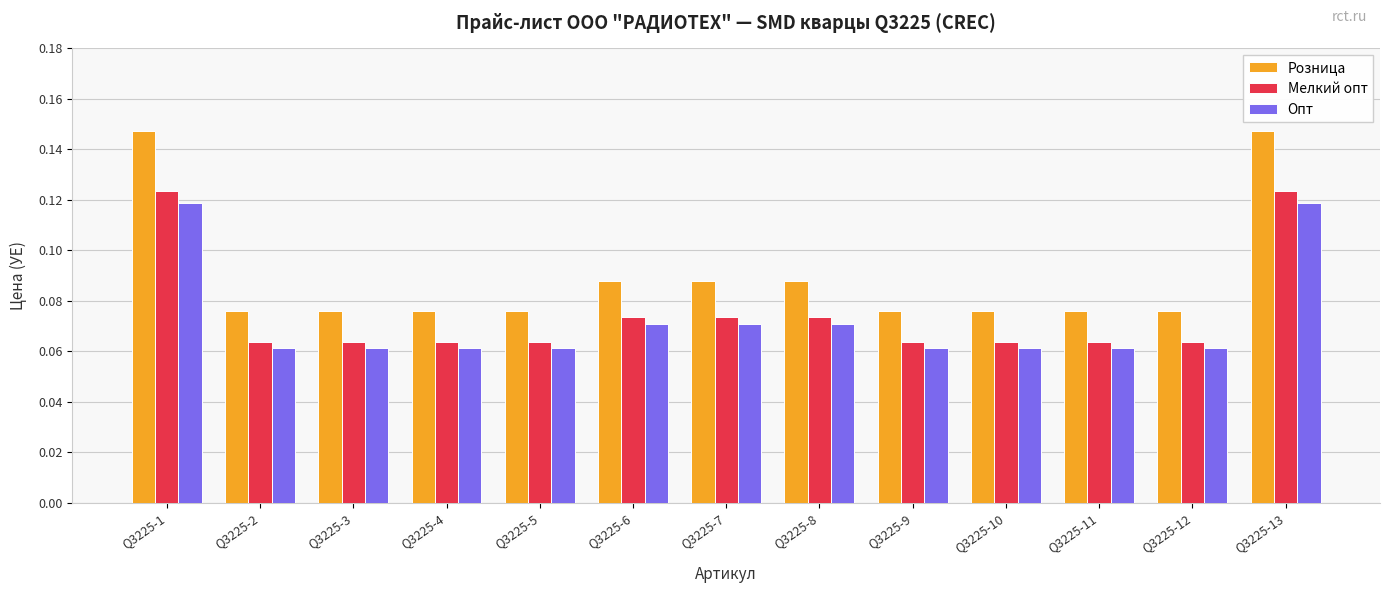

Is the value of Розница at Q3225-2 greater than the value of Мелкий опт at Q3225-10?

Yes